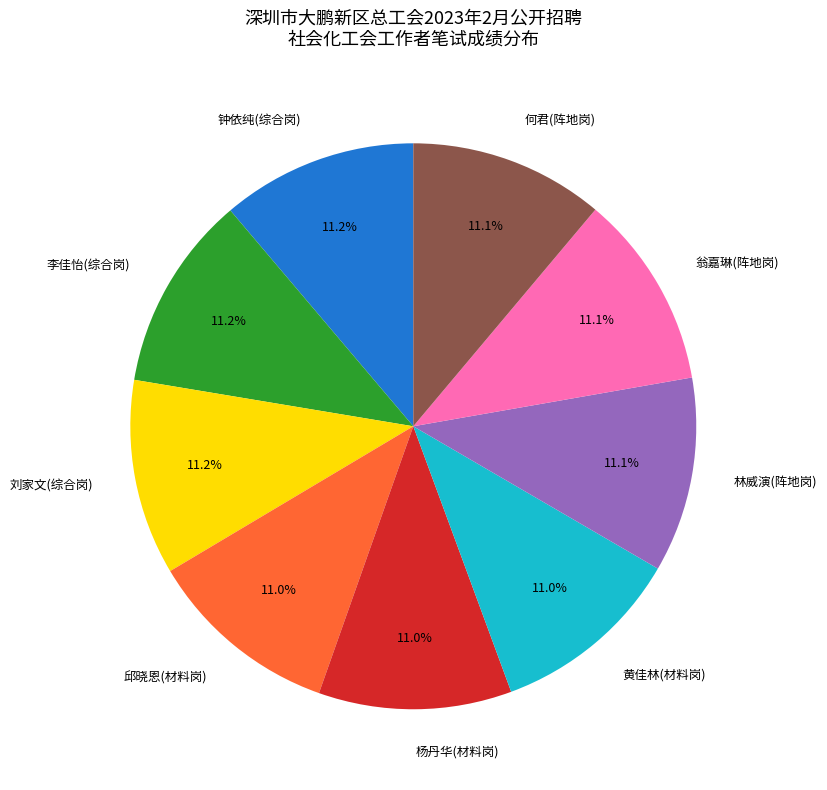

Count the number of slices in the pie.

9